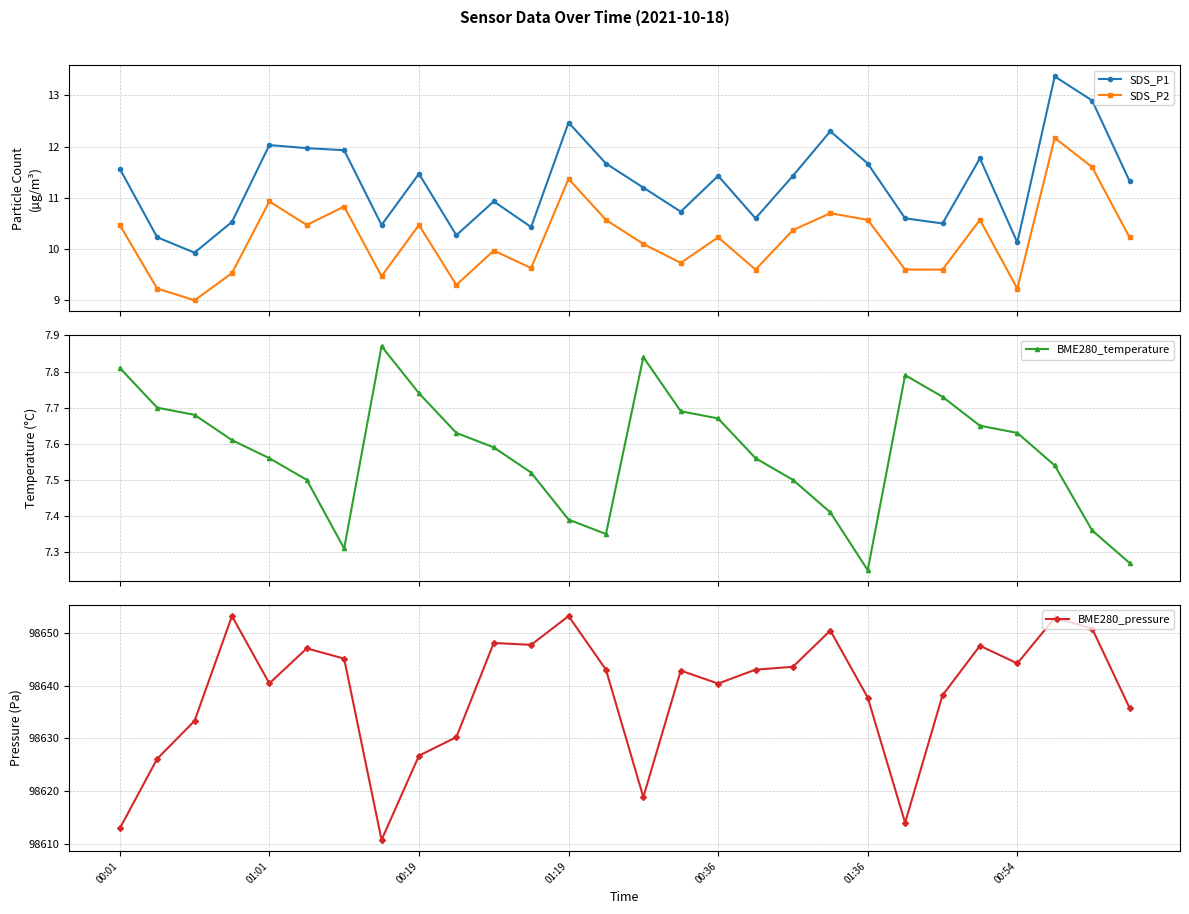

What is the maximum value for SDS_P2?

12.2